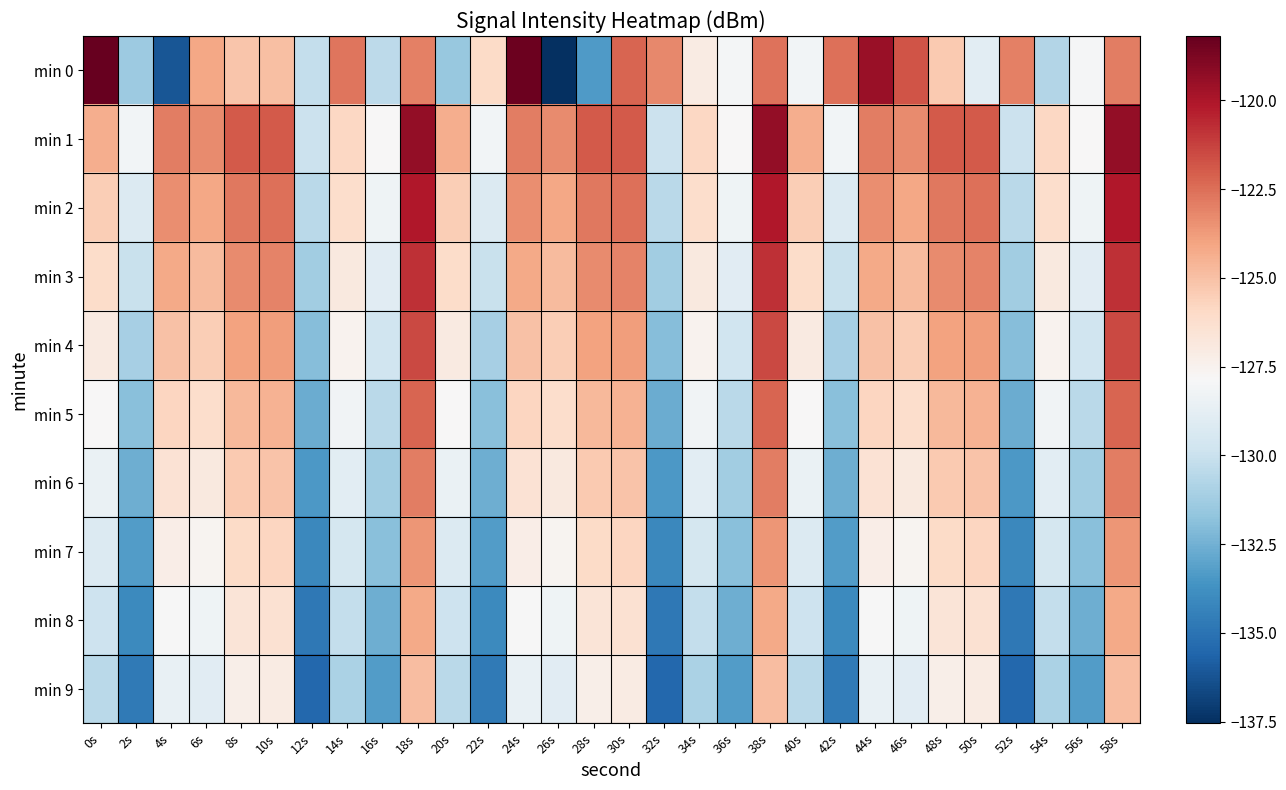

What is the total value across all series at 26s?

-1273.2